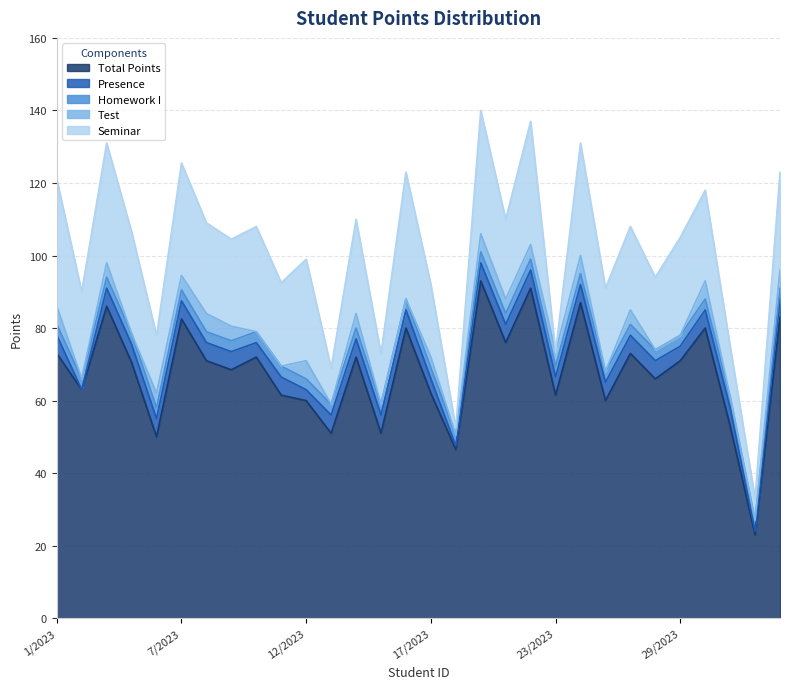

What is the difference between the second highest and minimum values in the Total Points series?

68.0